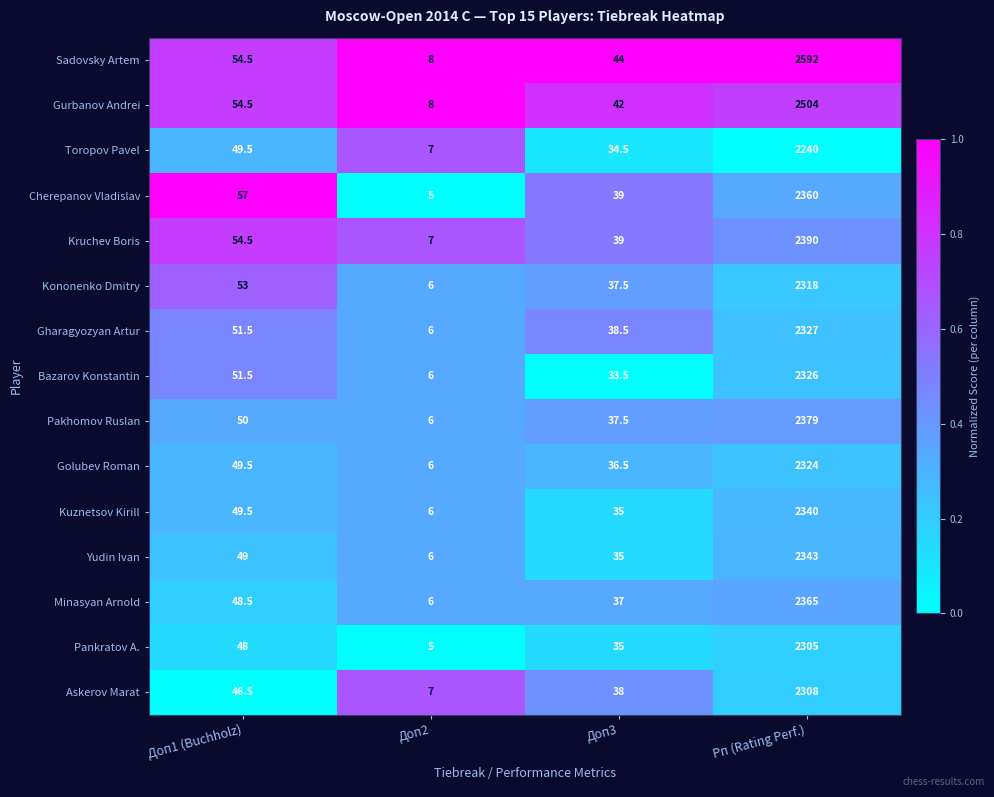

What is the difference between the highest and lowest values at Рп (Rating Perf.)?

352.0